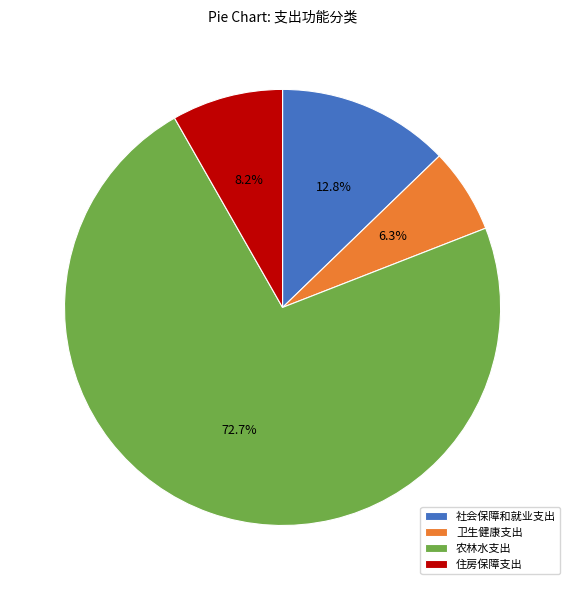

What is the largest slice in the pie chart?

农林水支出